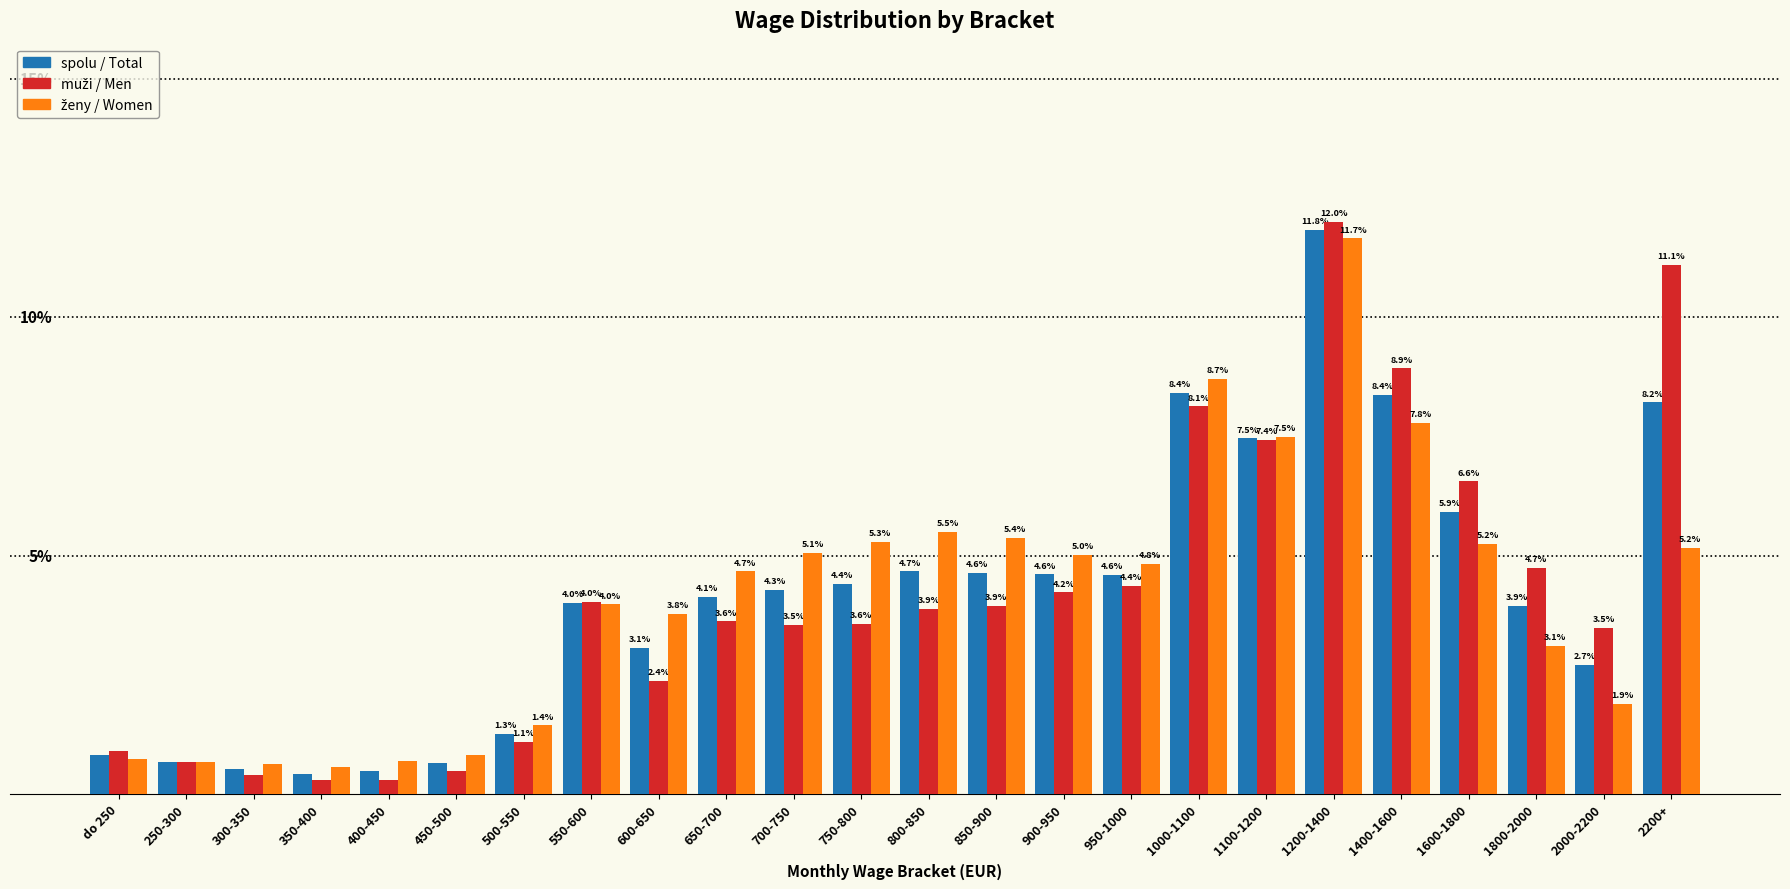

At which category is the sum across all series the highest?

1200-1400